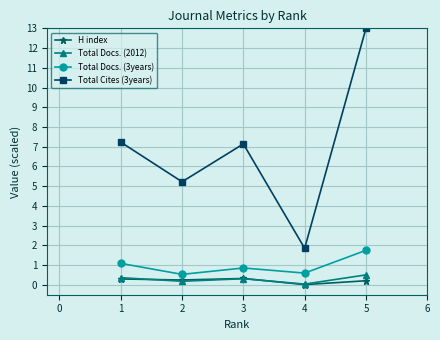

At which category does Total Docs. (3years) reach its first local peak?

3